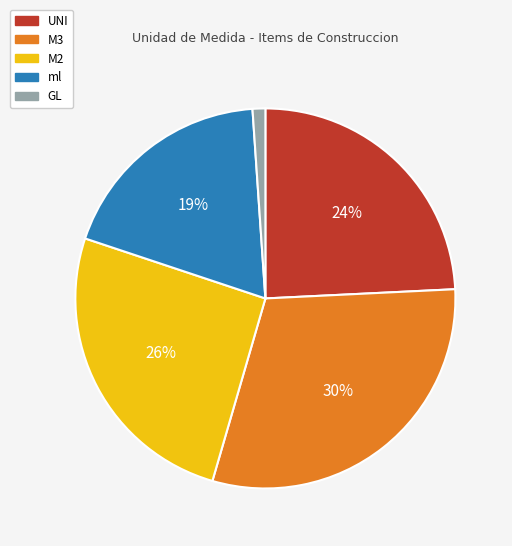

To the nearest percent, what is the difference between the largest and smallest slice percentages?

29%